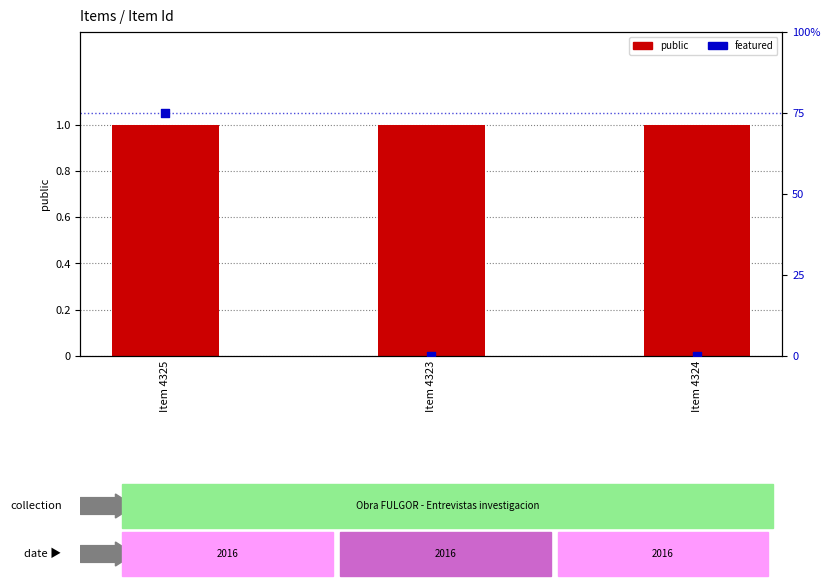

Which series has the largest total across all categories?

featured